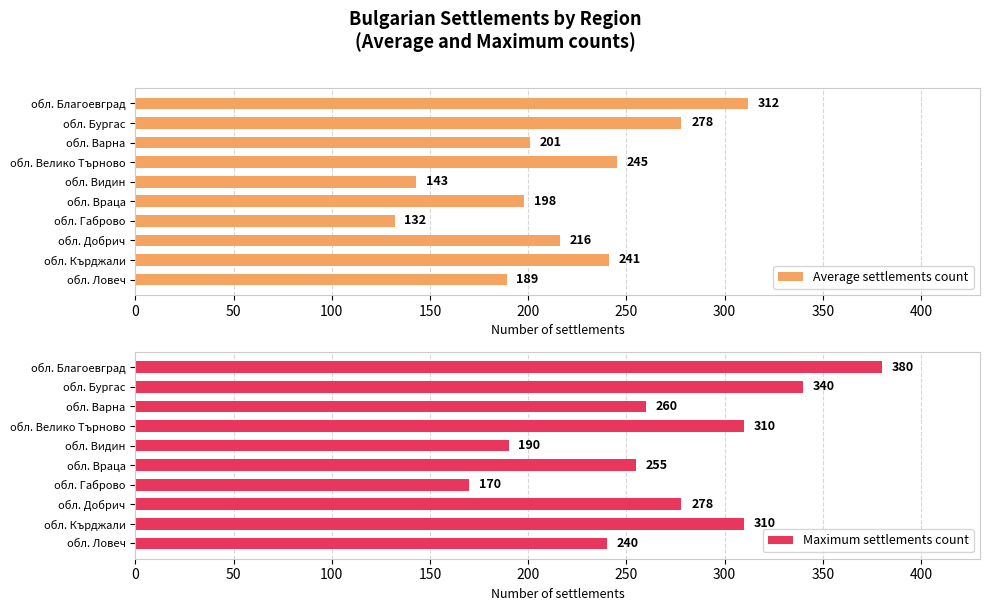

How many bars are there in total?

20